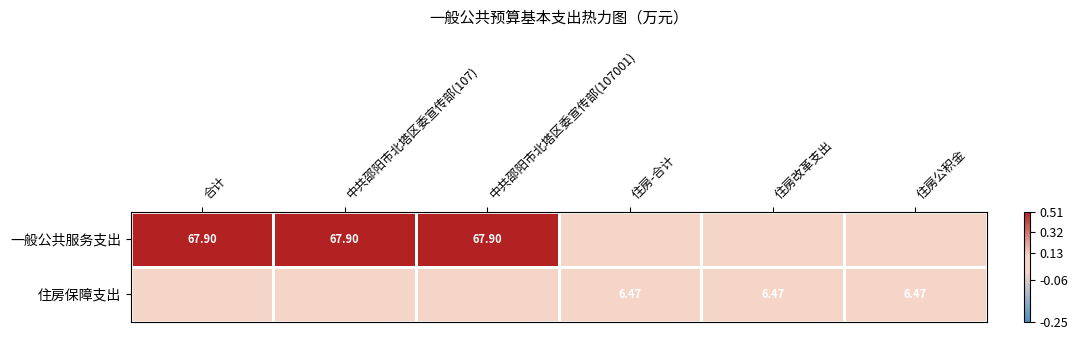

Which series has the largest total across all categories?

一般公共服务支出